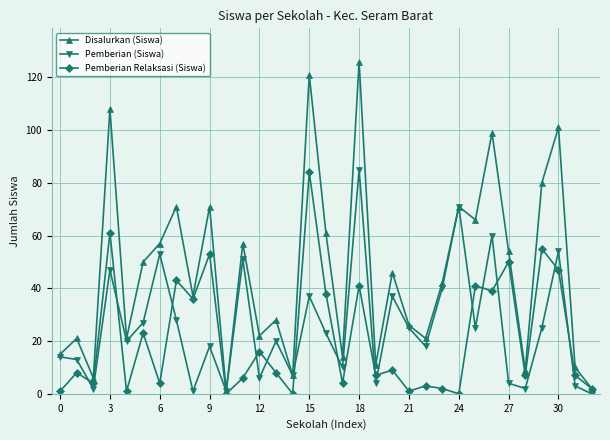

What are all the series names shown in the legend?

Disalurkan (Siswa), Pemberian (Siswa), Pemberian Relaksasi (Siswa)